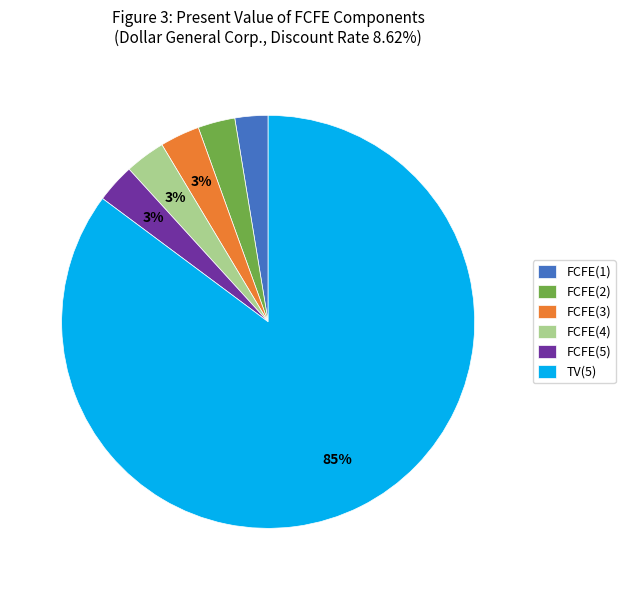

Which category accounts for the majority?

TV(5)